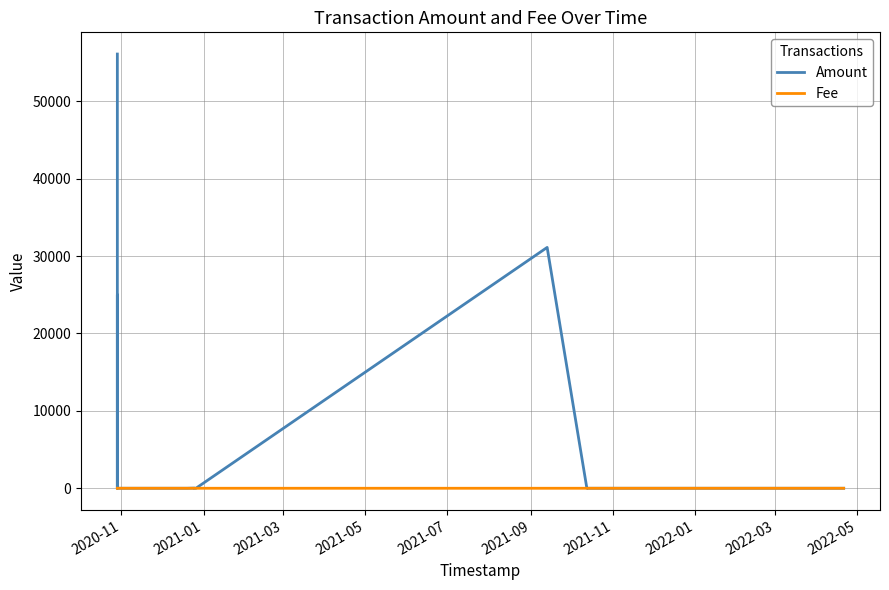

True or false: Amount and Fee intersect in this chart.

True